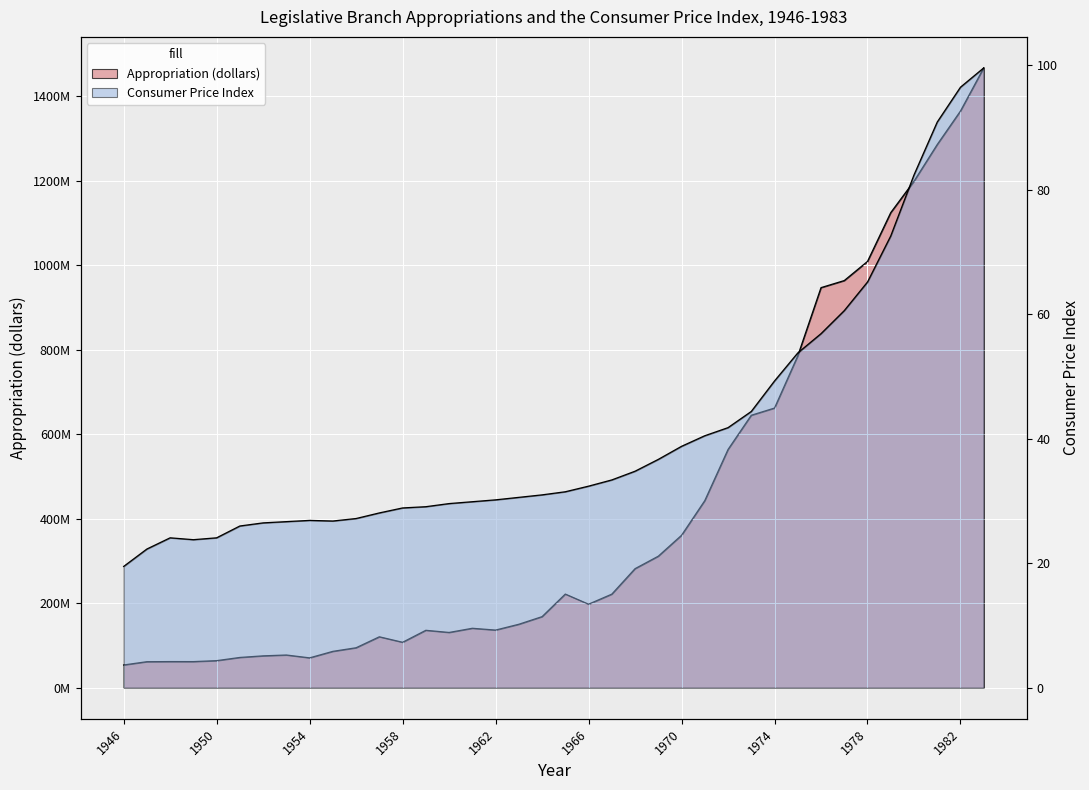

Where is the first local maximum for Appropriation (dollars)?

1948